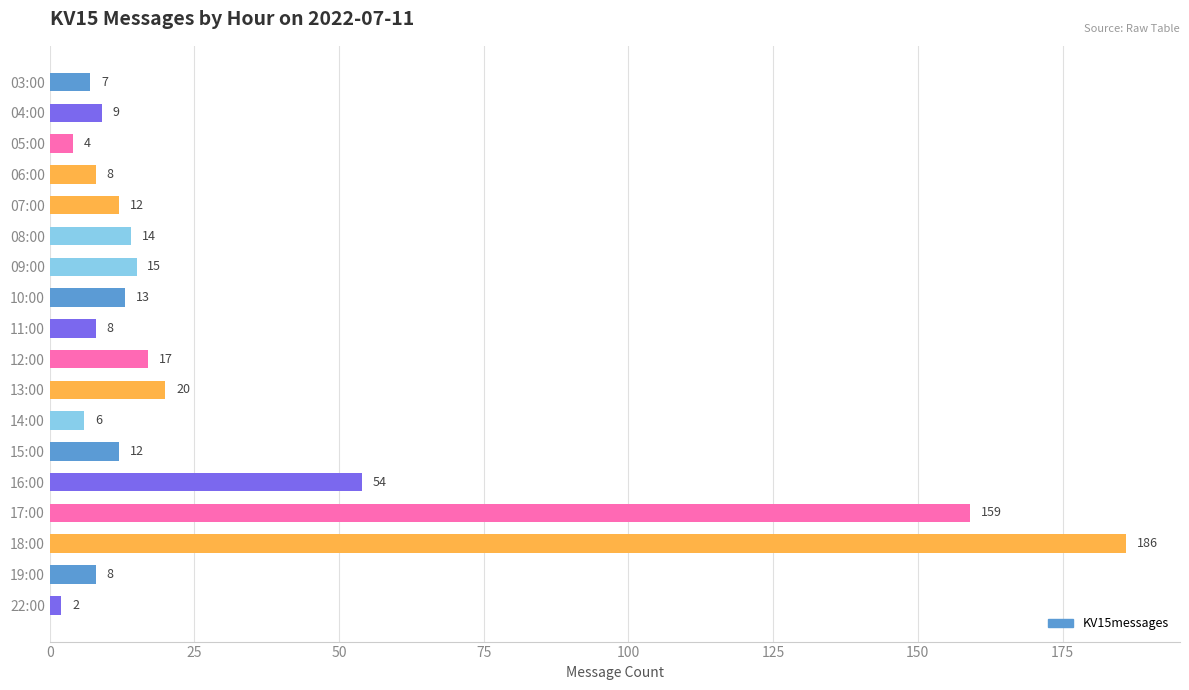

Reading top to bottom, what are all the values shown in this chart?

7	9	4	8	12	14	15	13	8	17	20	6	12	54	159	186	8	2